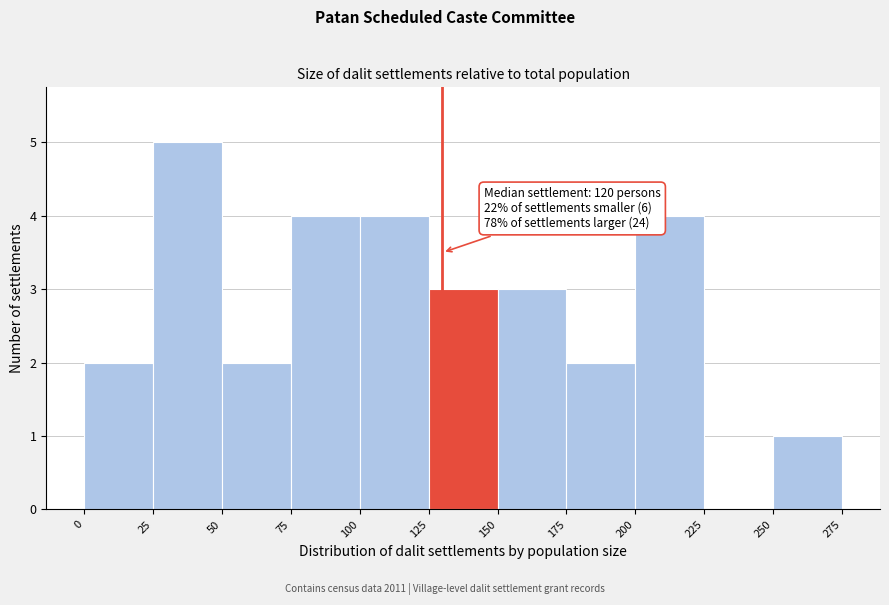

Which range on the x-axis has the tallest bar?

25 to 50